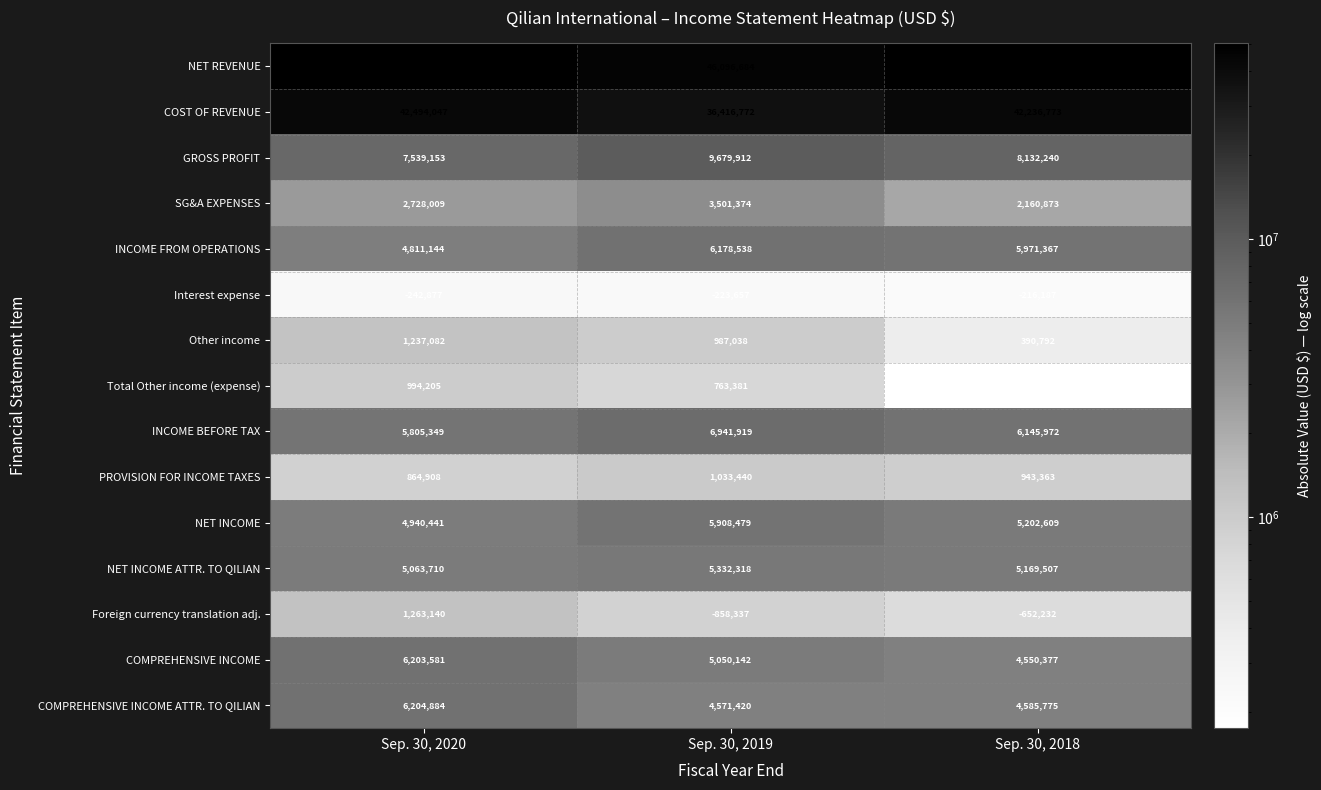

Where does the NET INCOME ATTR. TO QILIAN series first go above 5169507?

Sep. 30, 2019